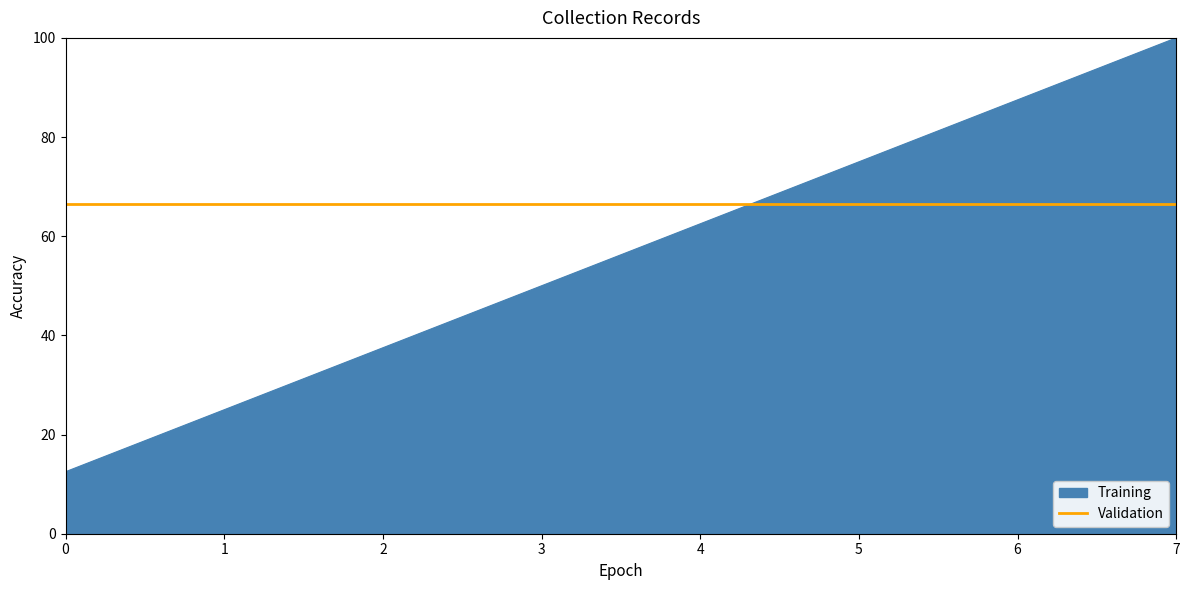

Reading right to left, transcribe all the data shown in this chart.

100.0	87.5	75.0	62.5	50.0	37.5	25.0	12.5